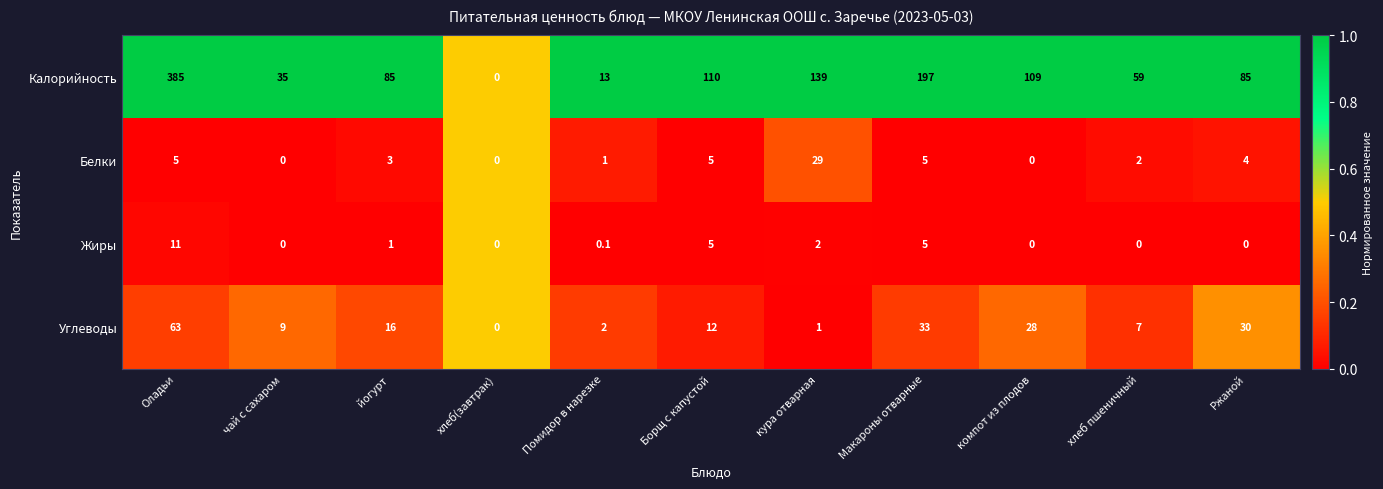

At which category is the sum across all series the highest?

Оладьи